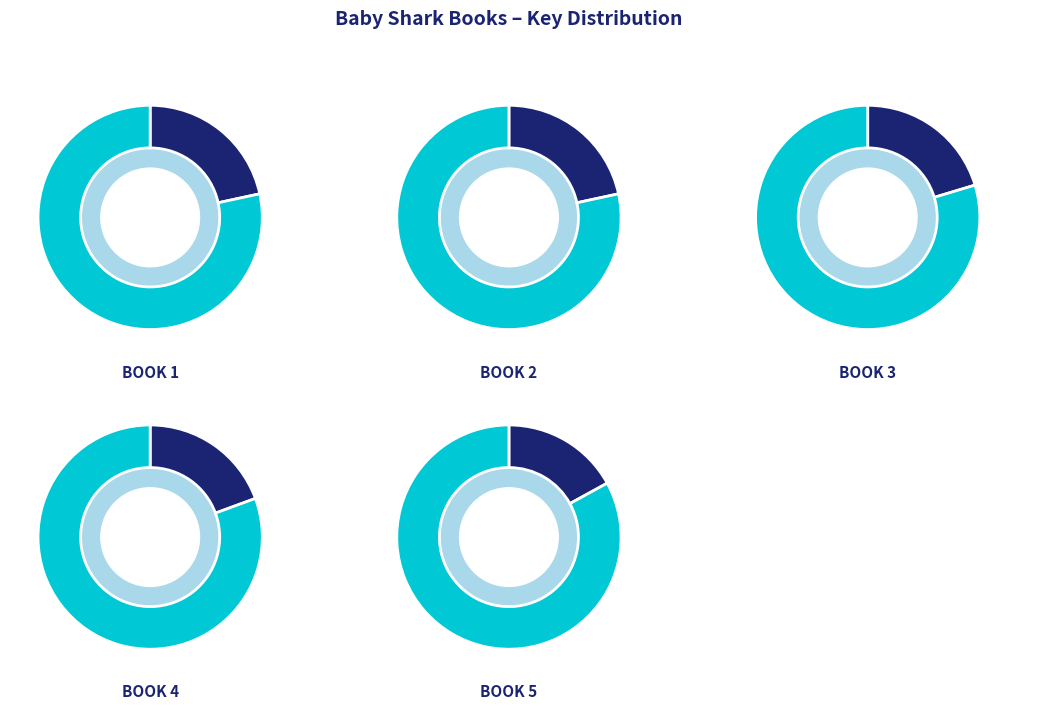

To the nearest percent, what is the difference between the 5 and 1 slice percentages?

5%